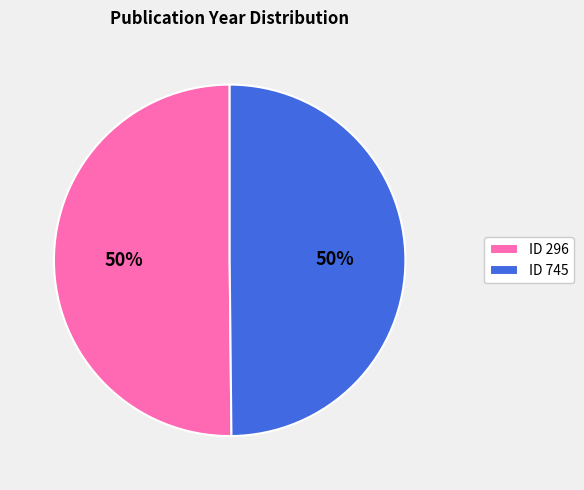

Count the number of slices in the pie.

2